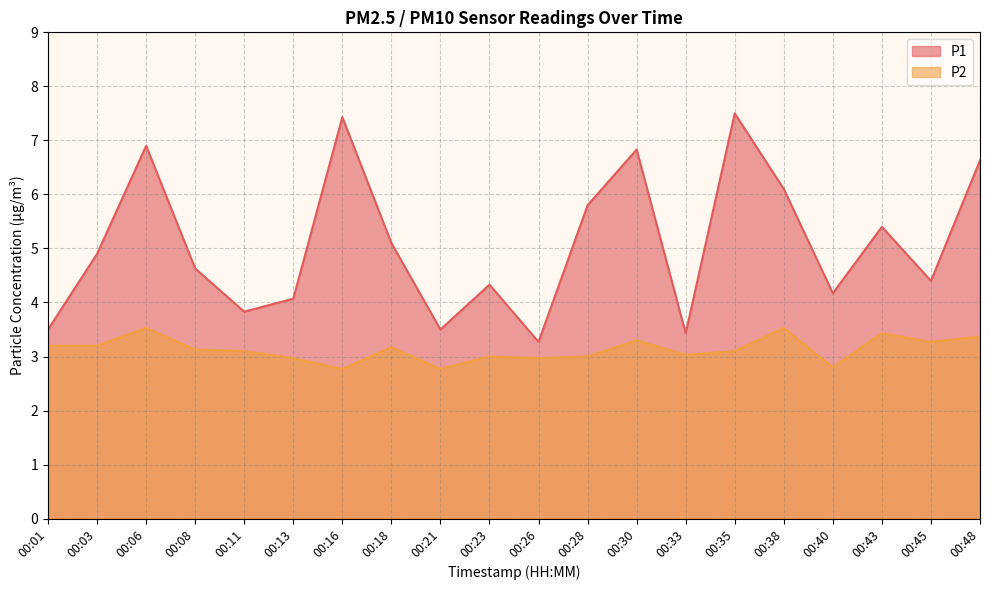

What value does the P2 series have at 00:01?

3.2